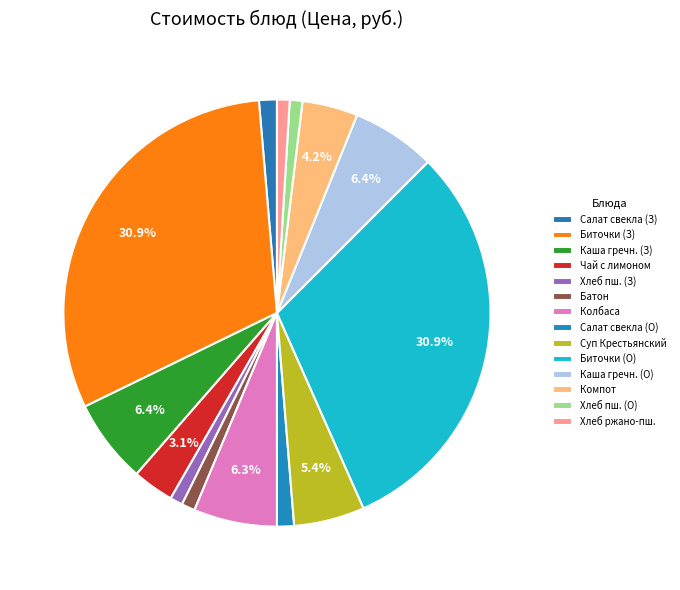

Which slice is the largest?

Биточки Нежные (Завтрак)